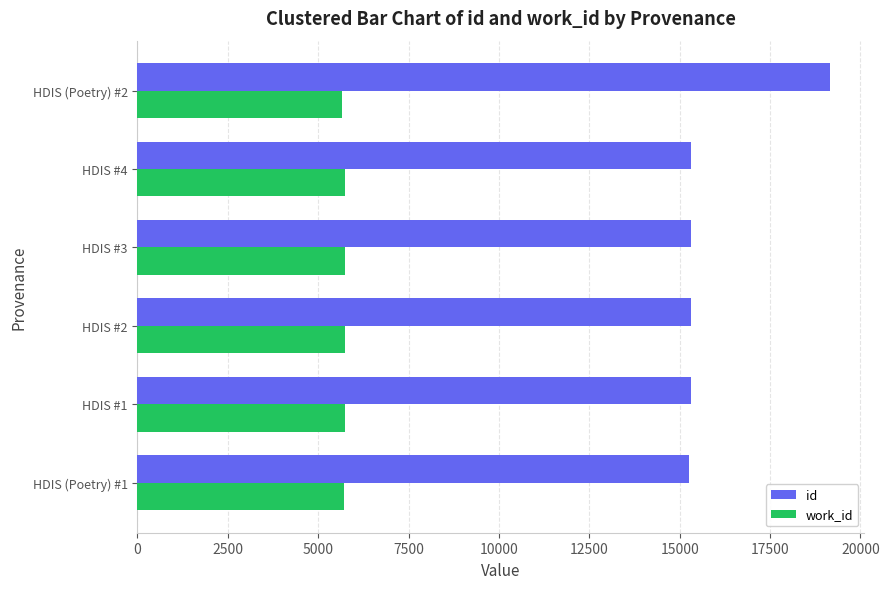

What is the total value across all series at HDIS #2?

21059